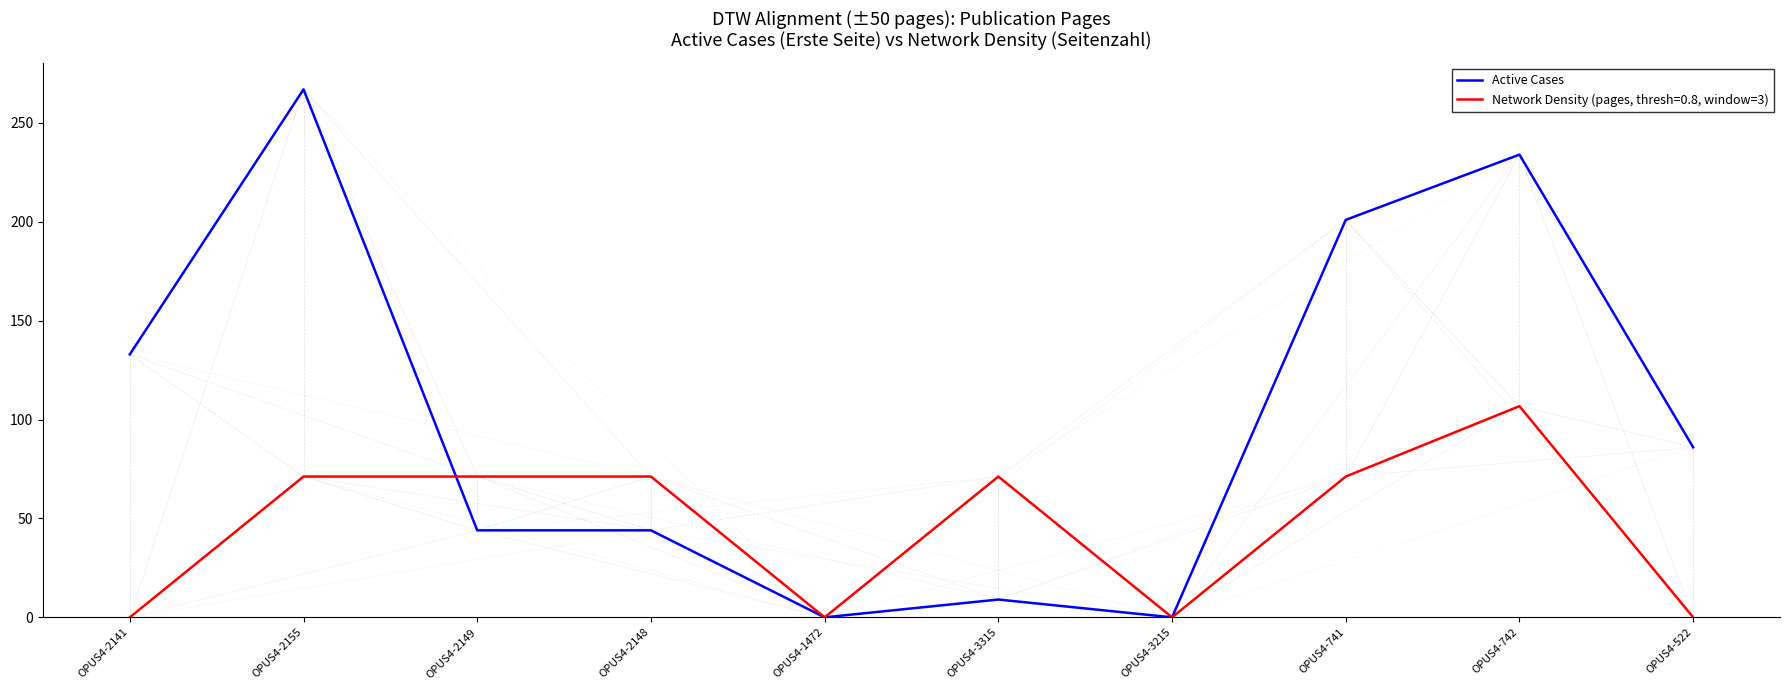

Rank the series by their average value, from highest to lowest.

Active Cases, Network Density (pages, thresh=0.8, window=3)